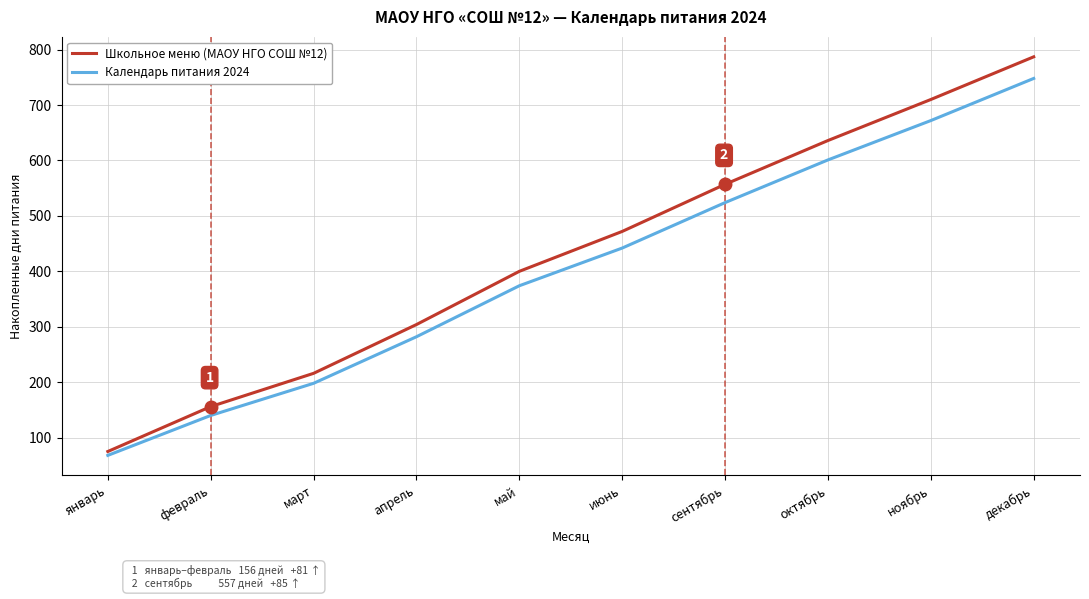

Rank the series by their maximum value, from highest to lowest.

Школьное меню (МАОУ НГО СОШ №12), Календарь питания 2024